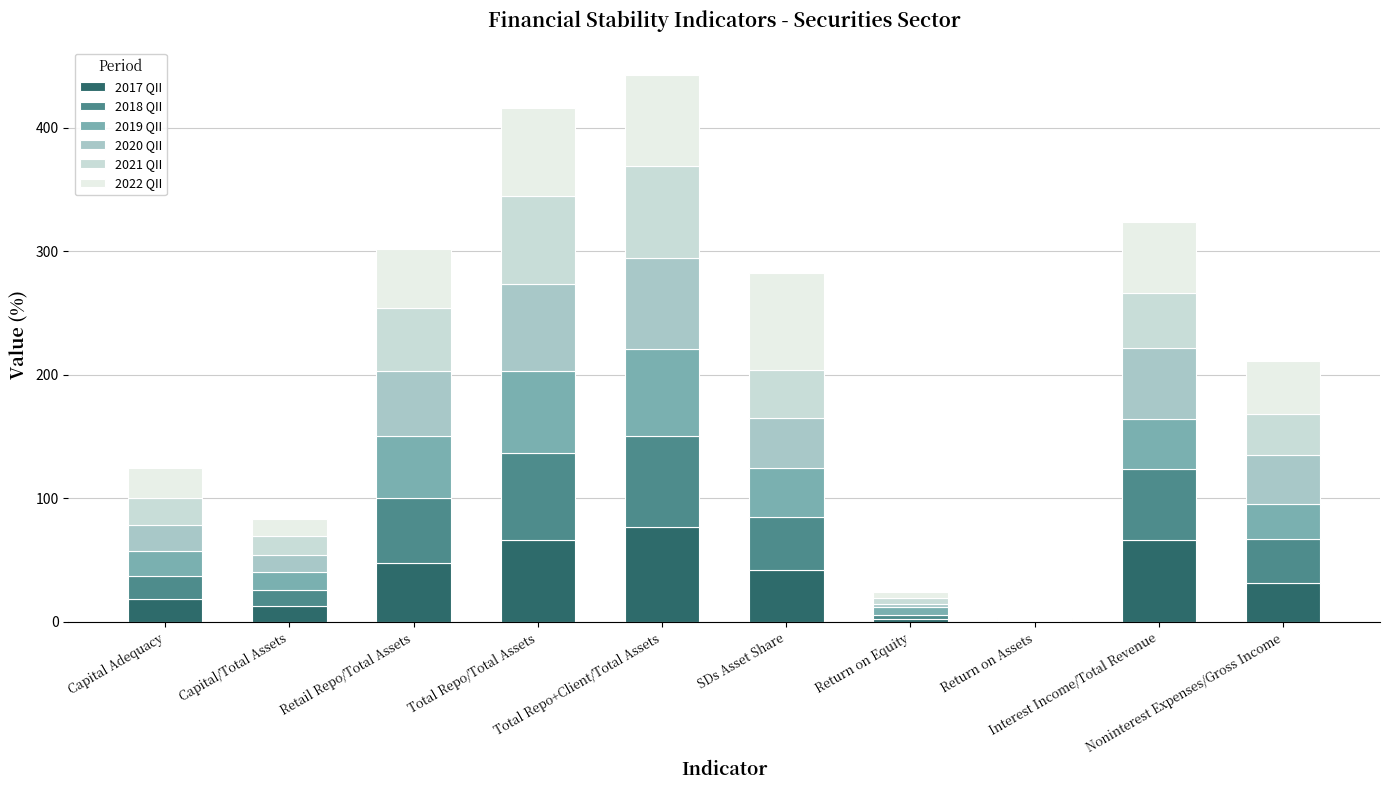

How many series are shown in this chart?

6